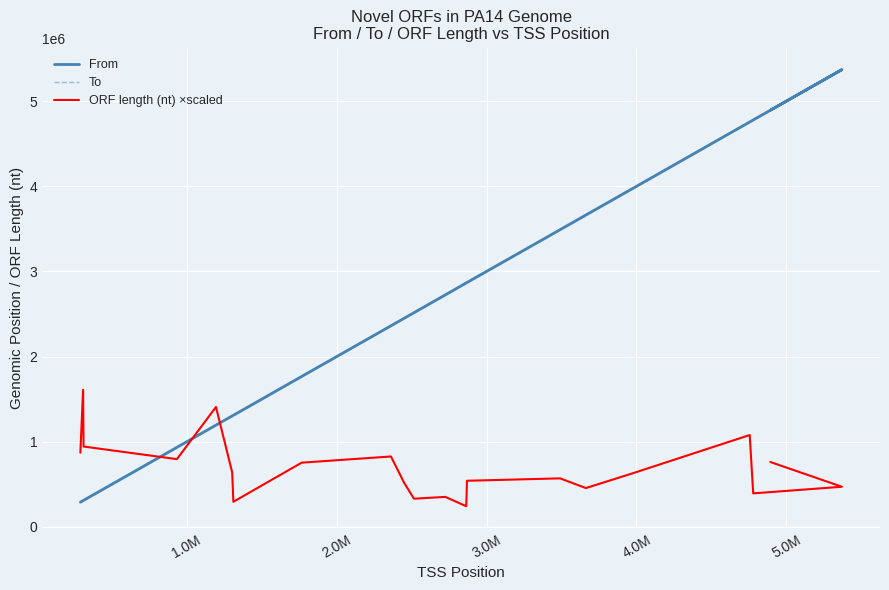

True or false: To has more than 0 points higher than both neighbors.

True